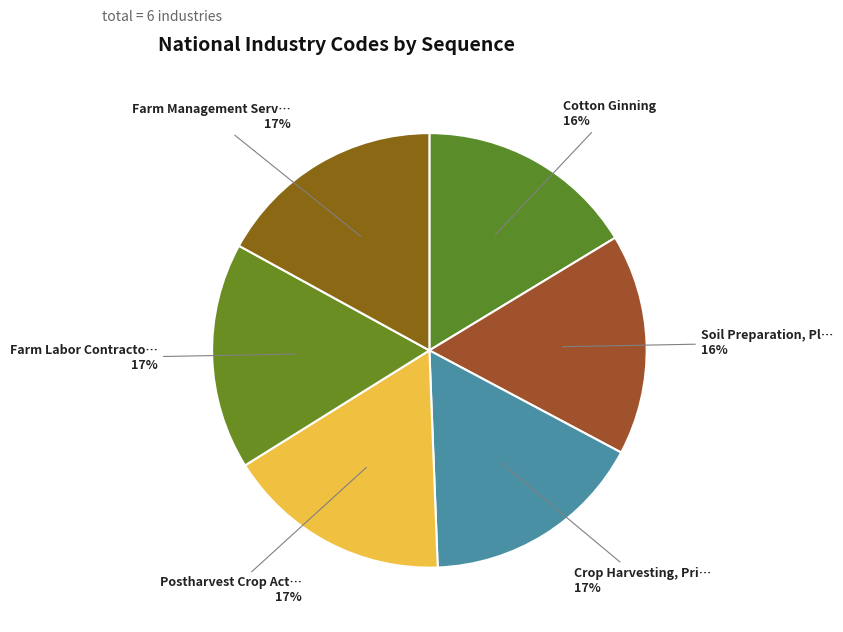

To the nearest percent, what is the average slice percentage?

17%